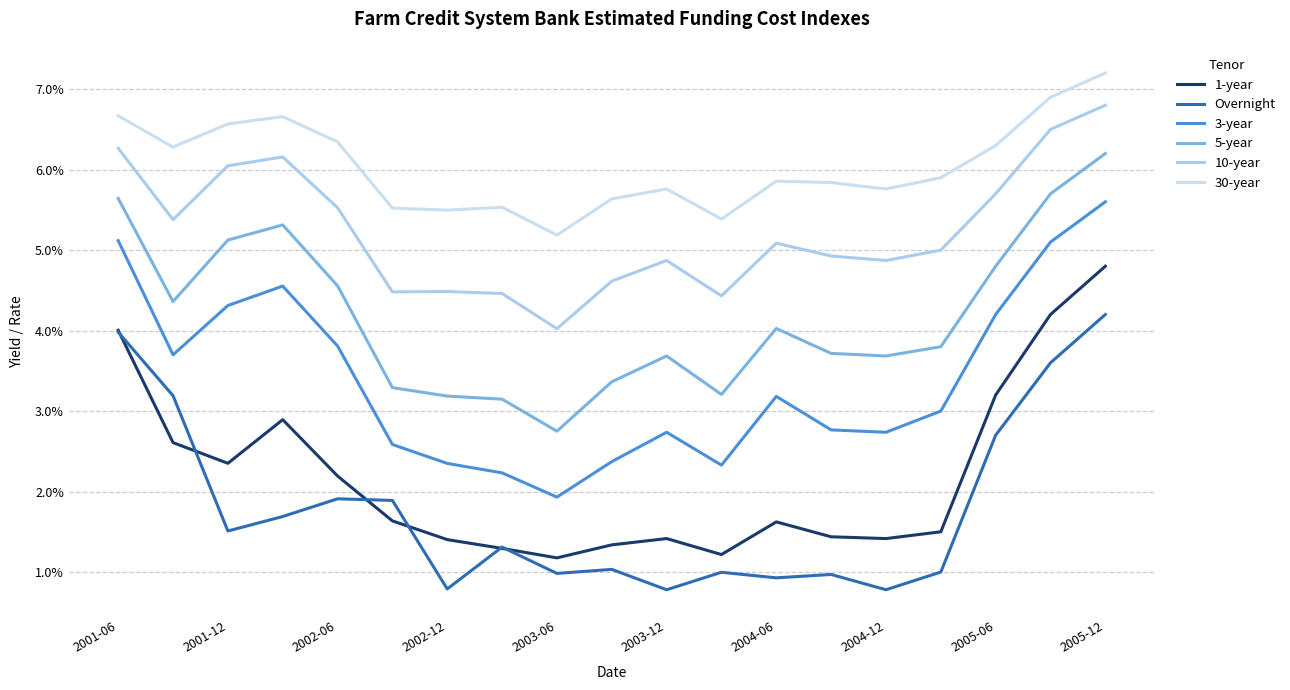

Rank the series by their maximum value, from highest to lowest.

30-year, 10-year, 5-year, 3-year, 1-year, Overnight